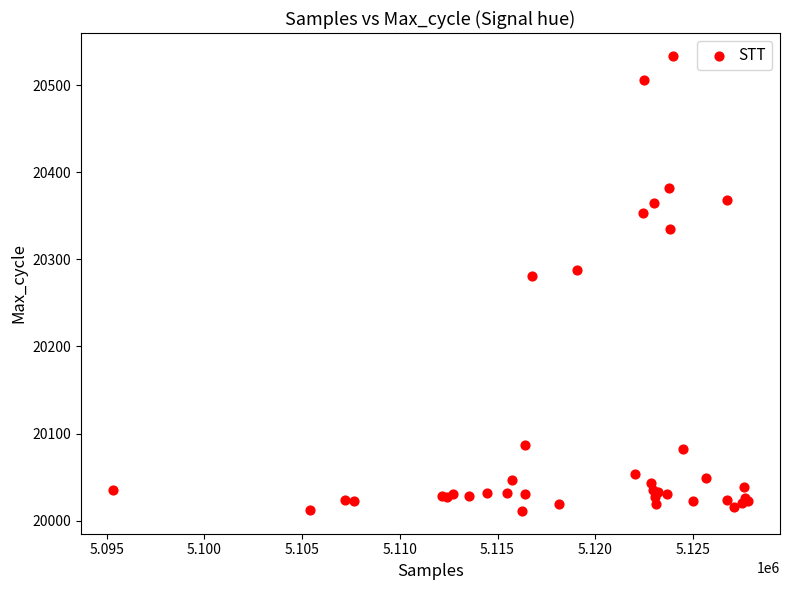

What Y value in the scatter plot is closest to 20272?

20281